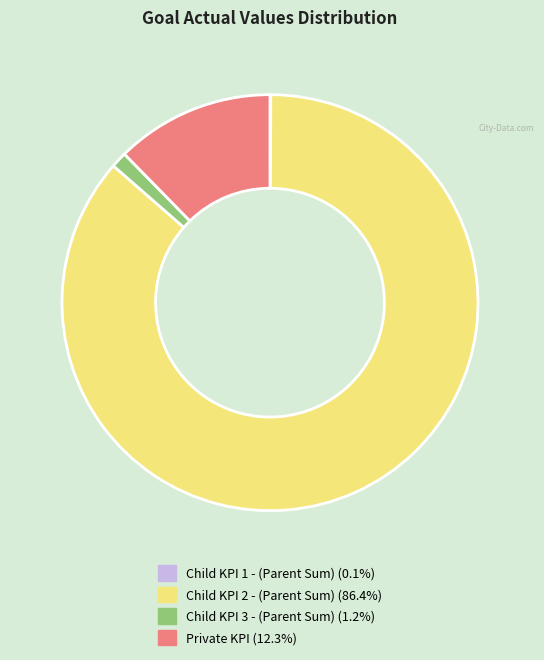

Is there a majority slice in this chart?

Yes